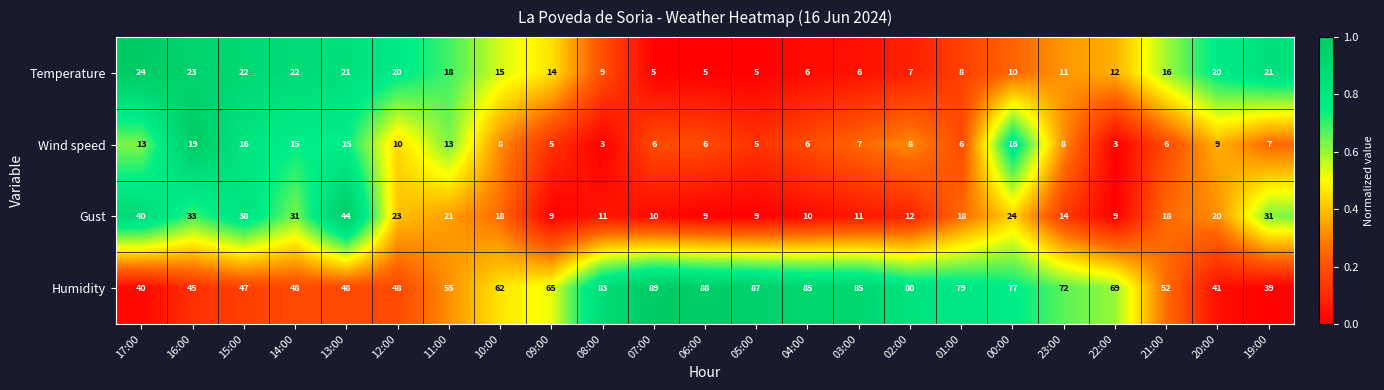

What is the total value across all series at 13:00?

128